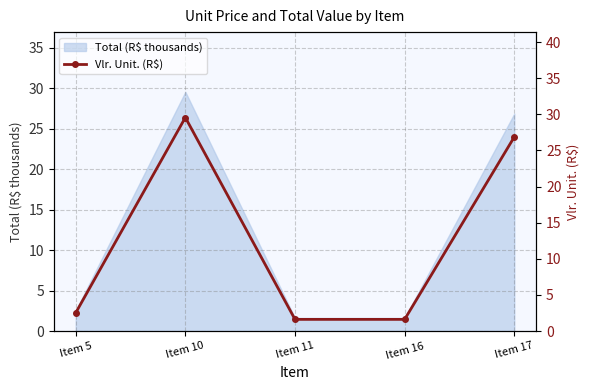

Approximately how many times larger is the value at Item 17 compared to Item 11?

16.7